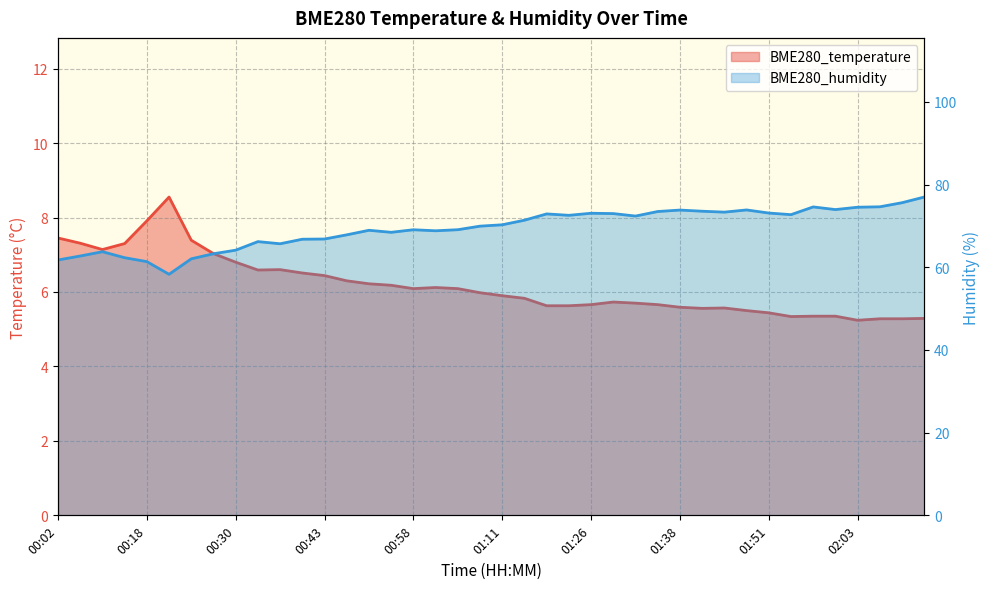

What are all the series names shown in the legend?

BME280_temperature, BME280_humidity